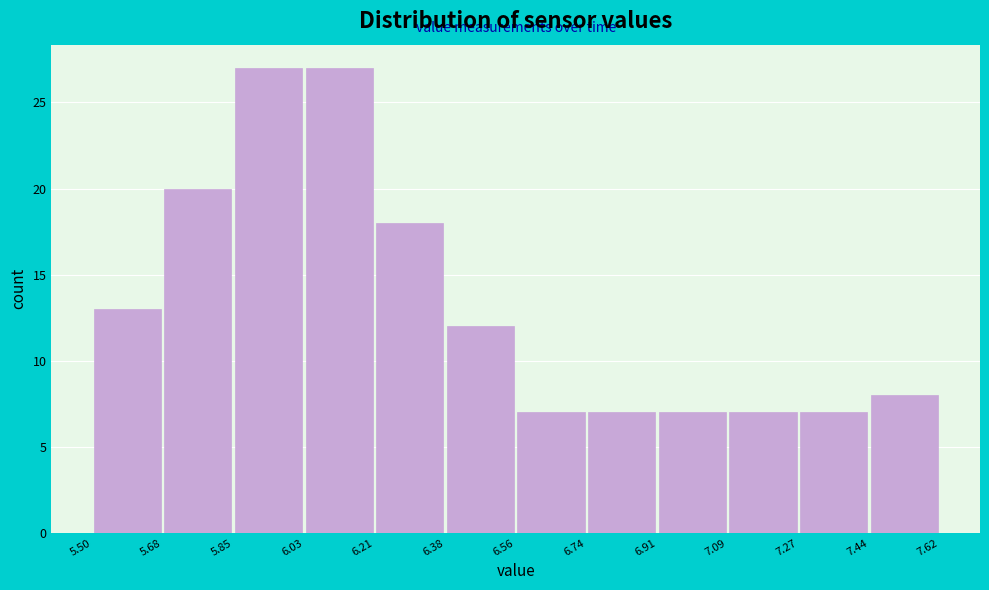

Reading left to right, list every bar in this chart as the range it spans on the x-axis followed by its height. The values are not printed on the chart, so give them approximately, as read against the axis.

5.50 to 5.68: 13
5.68 to 5.85: 20
5.85 to 6.03: 27
6.03 to 6.21: 27
6.21 to 6.38: 18
6.38 to 6.56: 12
6.56 to 6.74: 7
6.74 to 6.91: 7
6.91 to 7.09: 7
7.09 to 7.27: 7
7.27 to 7.44: 7
7.44 to 7.62: 8